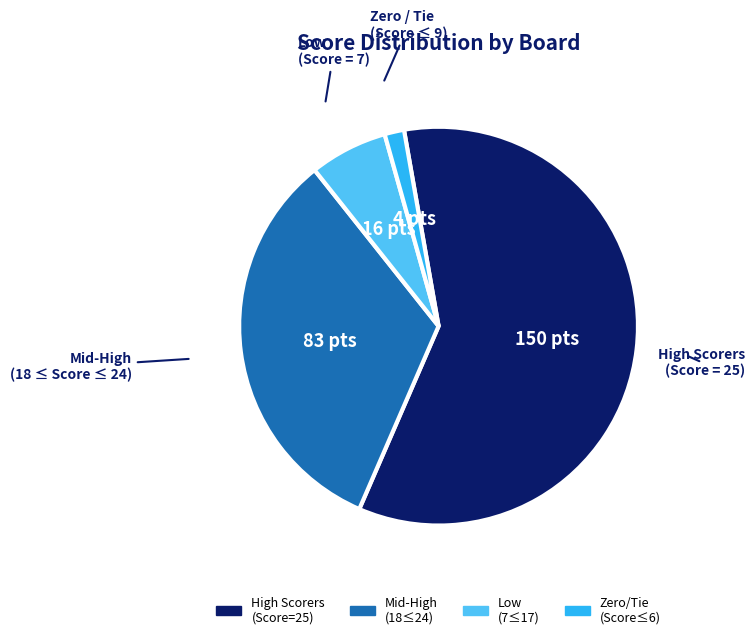

Is there a majority slice in this chart?

Yes